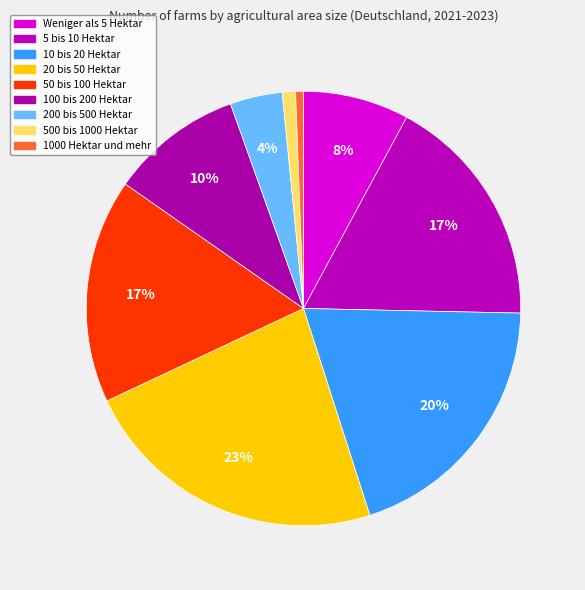

How many slices are in this pie chart?

9